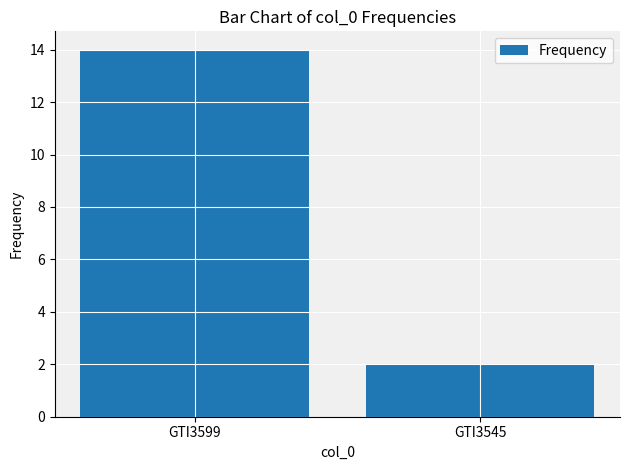

Are the bars horizontal?

No